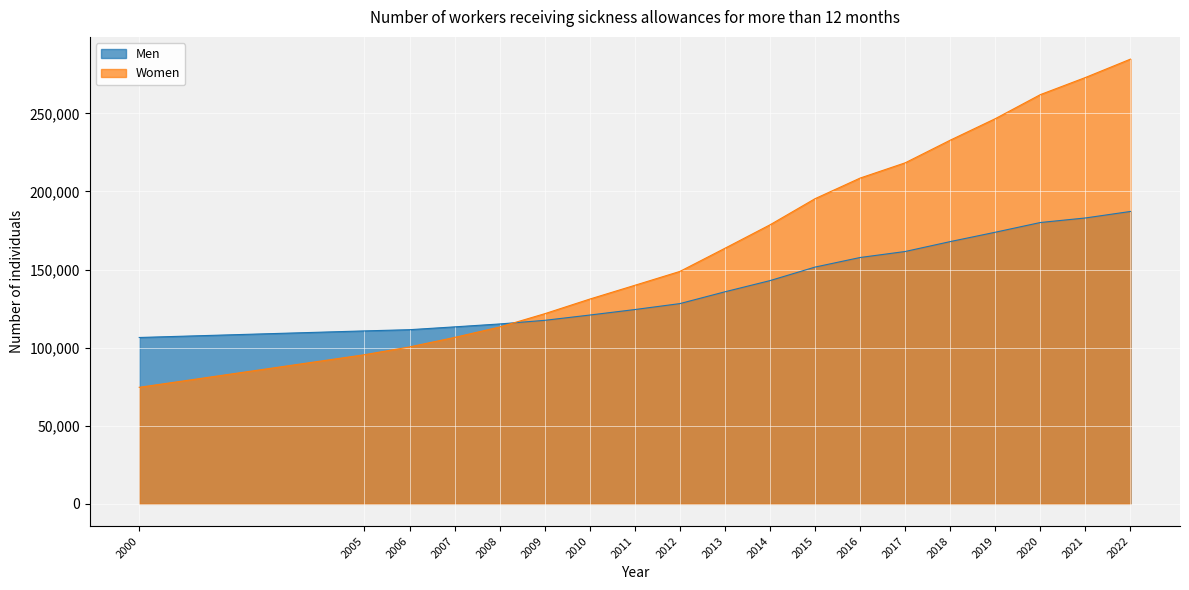

Which category has the highest value in the Women series?

2022